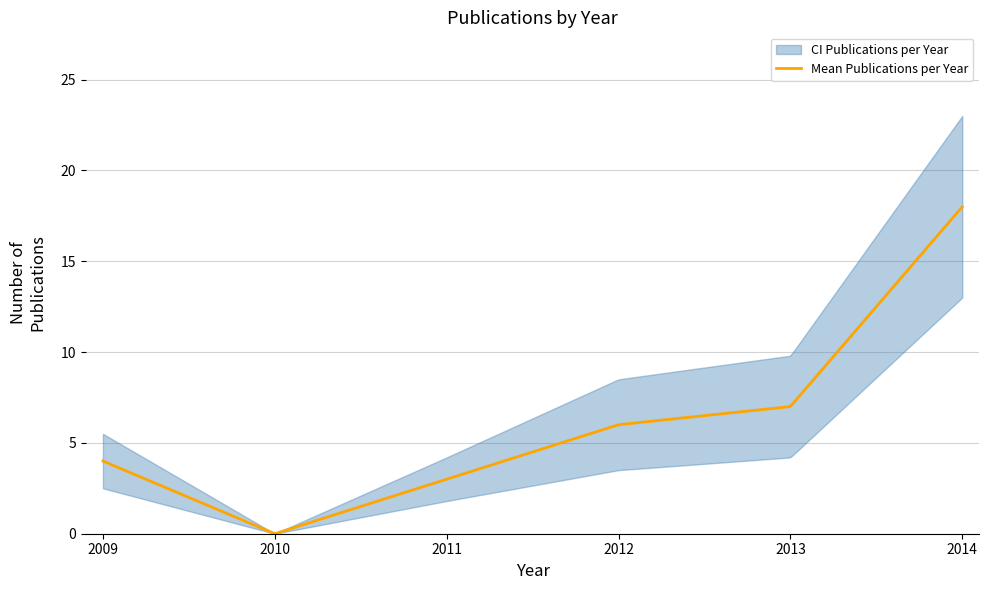

Reading right to left, what are all the values shown in this chart?

18	7	6	3	0	4